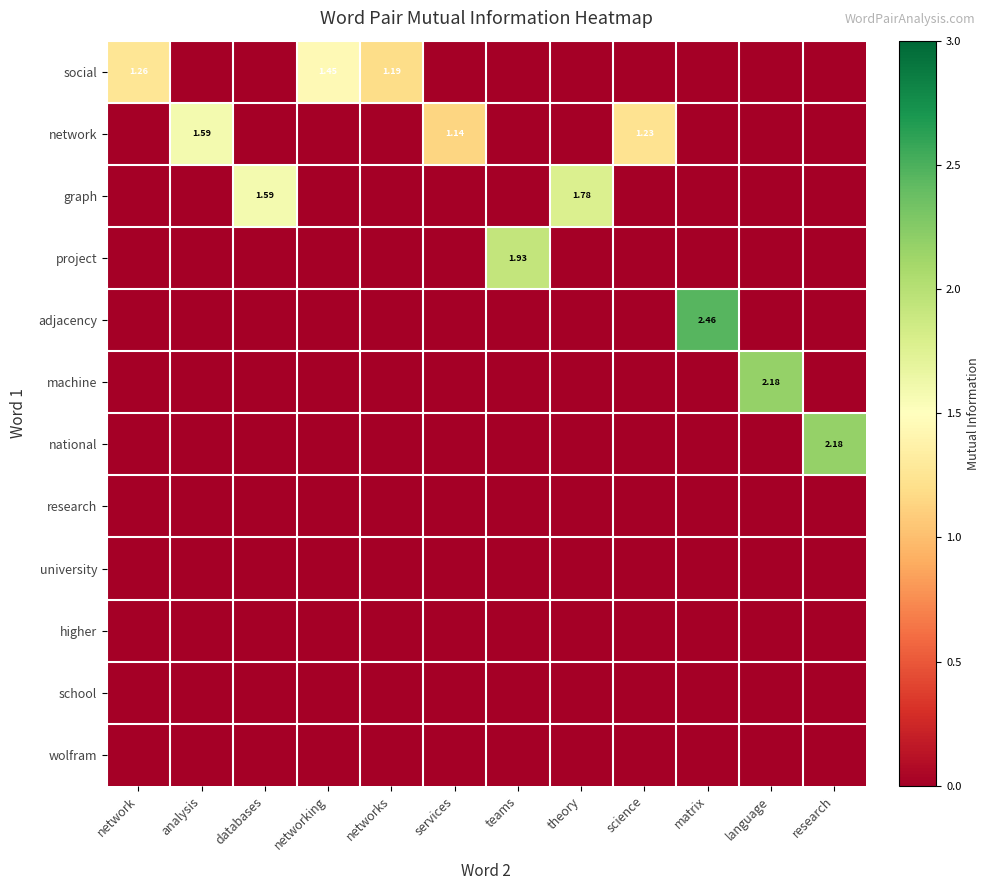

List the labels in order of network value, smallest first.

network, databases, networking, networks, teams, theory, matrix, language, research, services, science, analysis